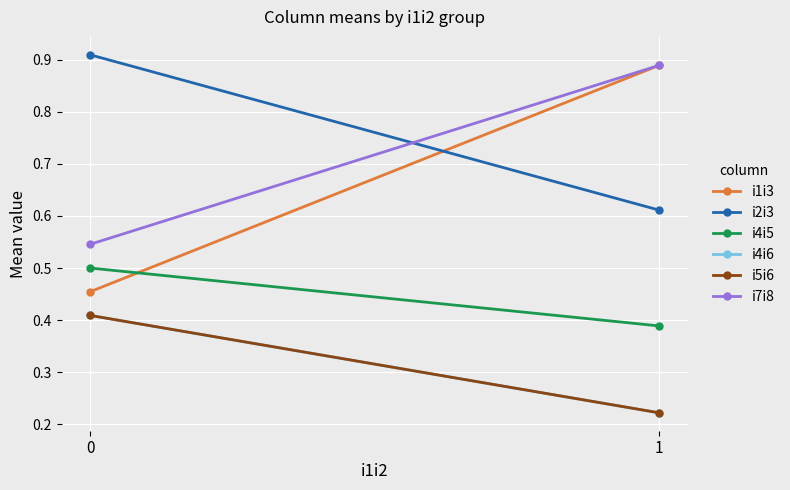

What is the lowest value of the i5i6 series?

0.2